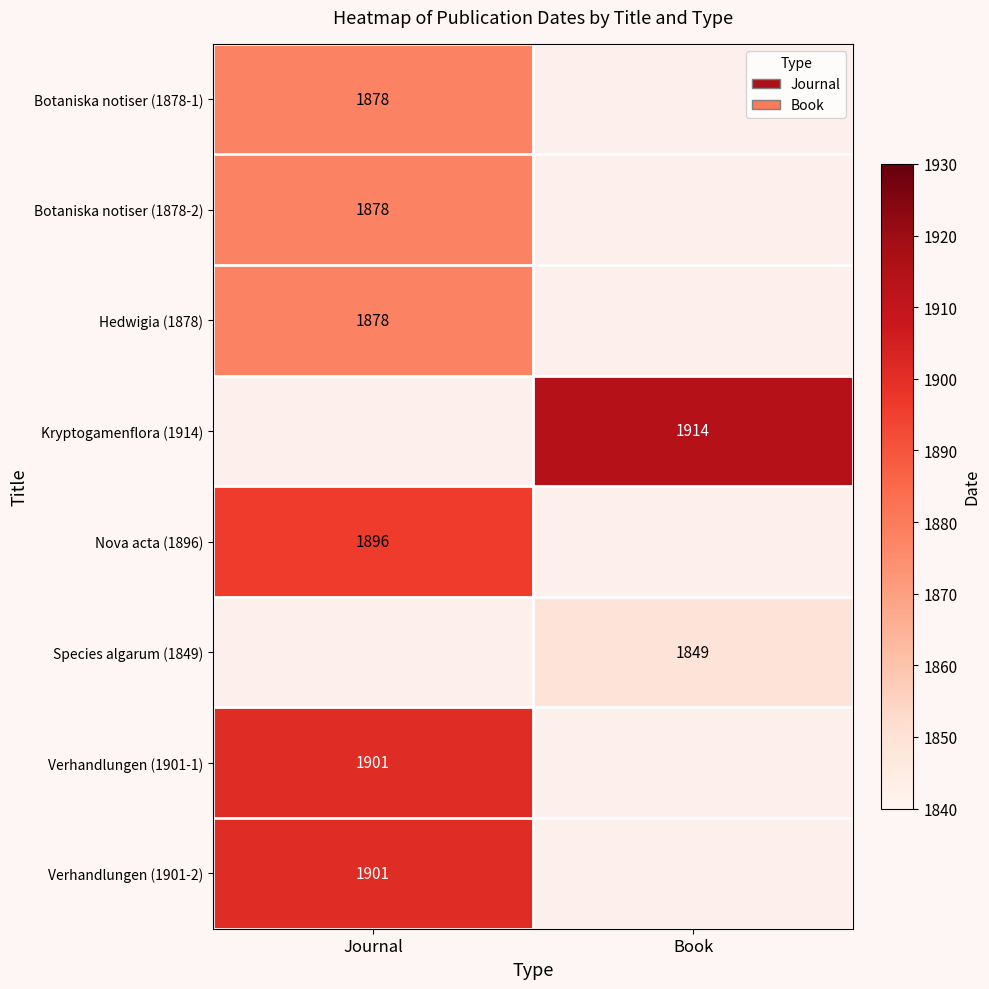

True or false: Verhandlungen (1901-1) has a value of 1901 at Journal.

True